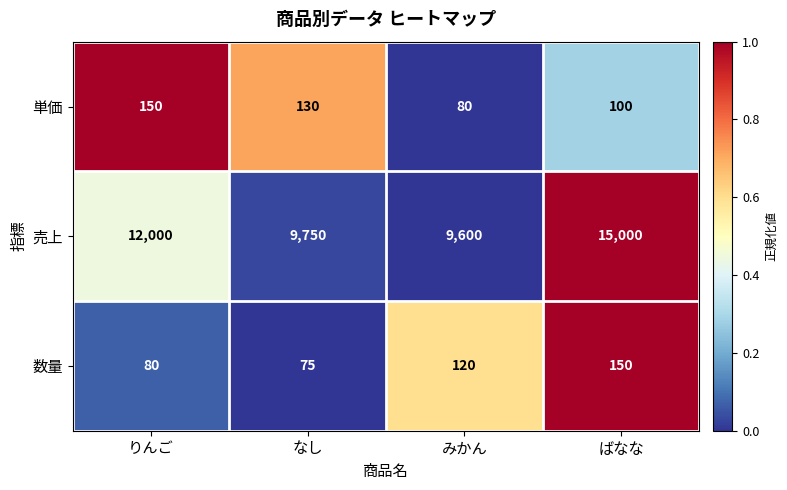

At how many categories does at least one series exceed 600?

4